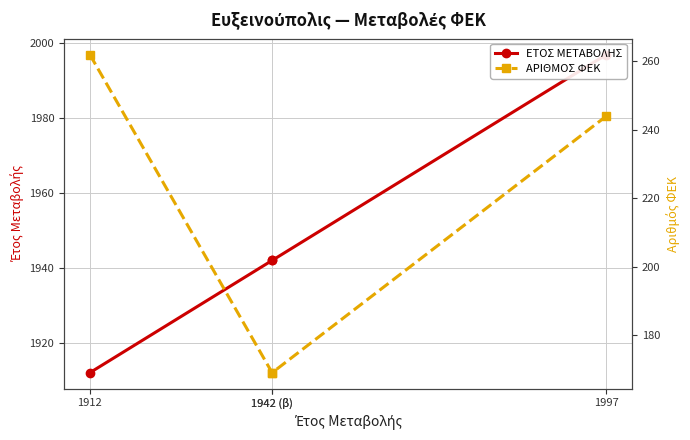

What is the difference between the ΕΤΟΣ ΜΕΤΑΒΟΛΗΣ values at 1942 (β) and 1997?

55